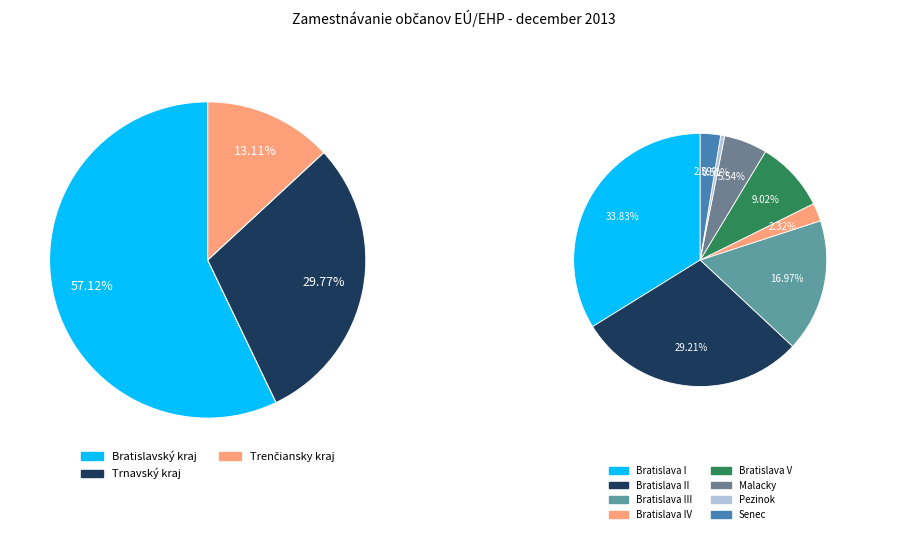

Is it true that Žilinský kraj is 24% of the pie?

False